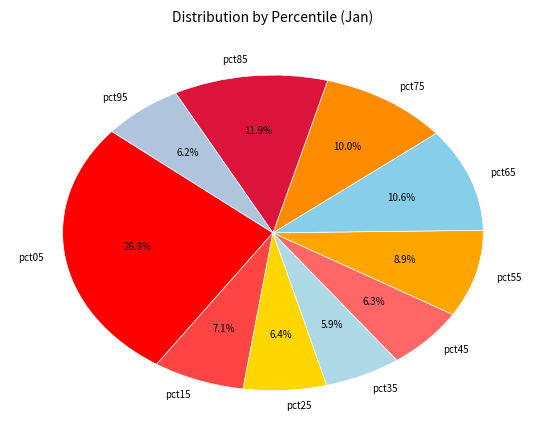

Is there any slice that represents more than half of the pie?

No